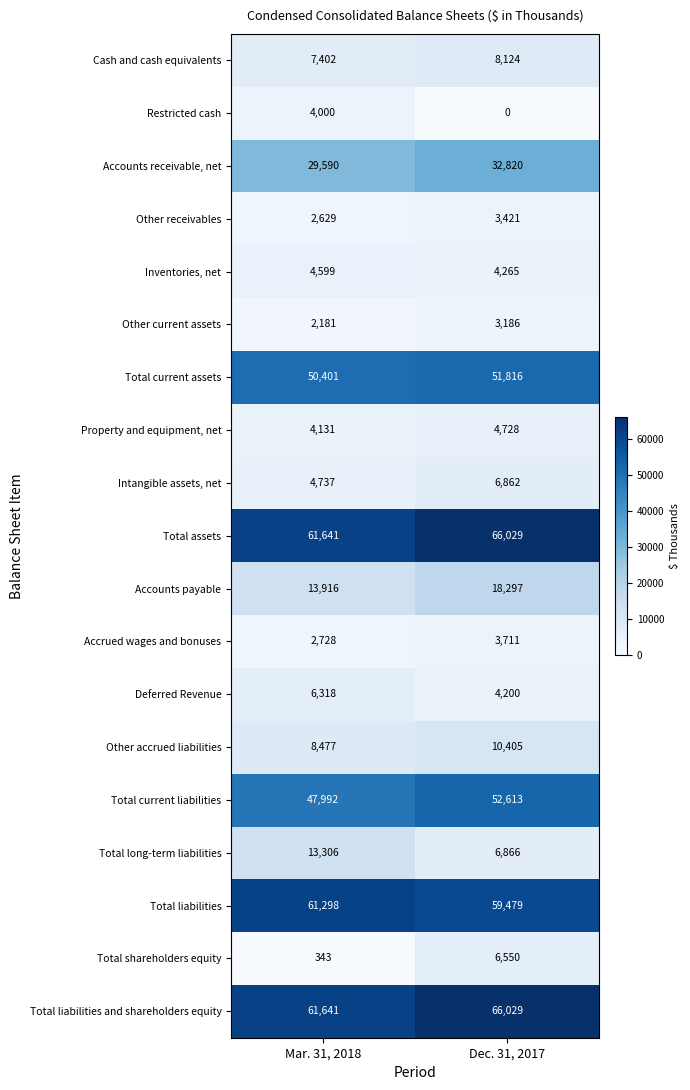

List the labels in order of Total liabilities and shareholders equity value, smallest first.

Mar. 31, 2018, Dec. 31, 2017